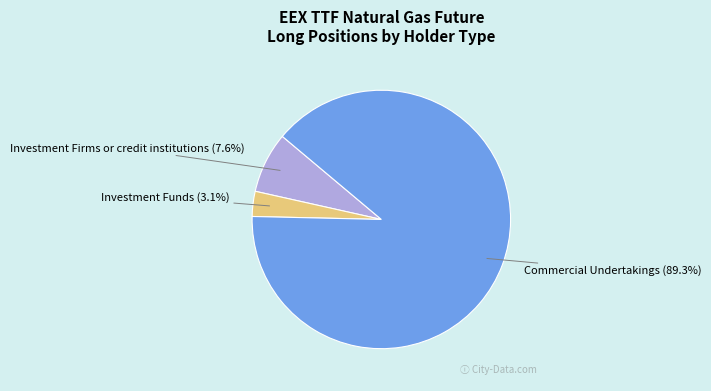

Which has a higher value, Commercial Undertakings (89.3%) or Investment Funds (3.1%)?

Commercial Undertakings (89.3%)